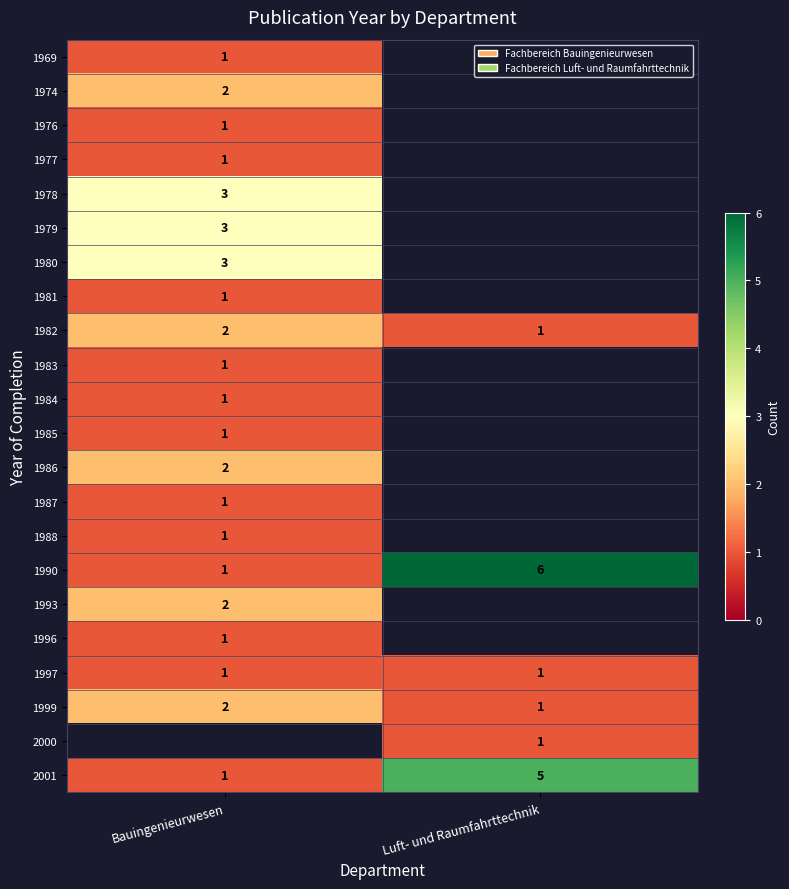

The 1999 series shows 1 at Bauingenieurwesen. True or false?

False